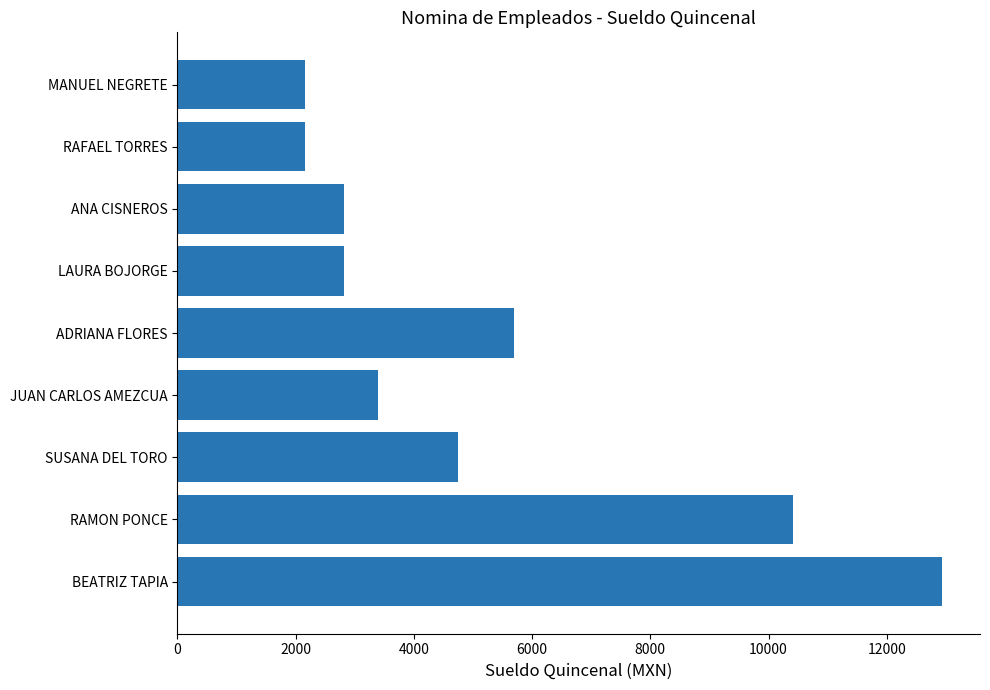

Where is the data nearest to the value 7545?

ADRIANA FLORES